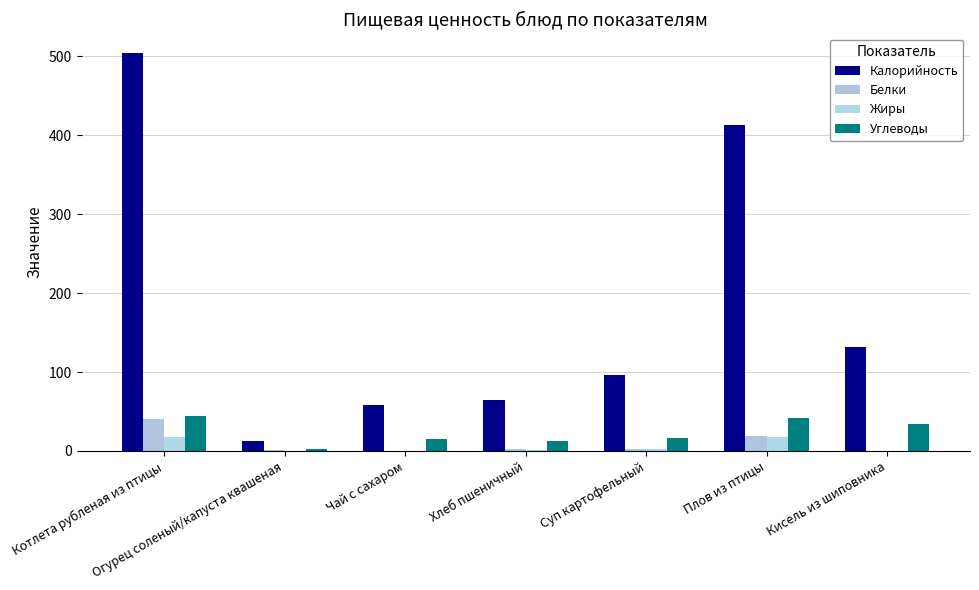

Reading left to right, what are all the values shown in this chart?

Калорийность: 504.0	13.0	58.0	65.0	96.0	413.0	132.0
Белки: 40.7	0.8	0.2	2.0	2.3	18.5	0.2
Жиры: 18.0	0.0	0.0	0.6	2.0	18.3	0.0
Углеводы: 44.3	2.7	15.0	13.2	16.8	41.7	33.8